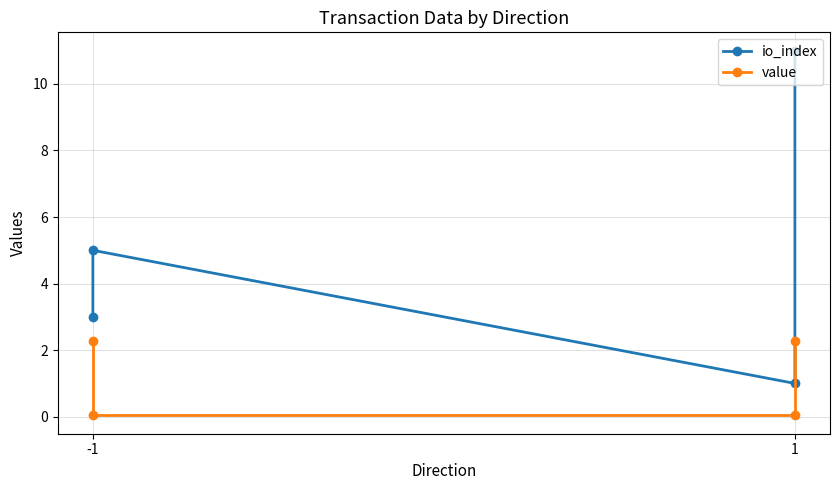

What are all the series names shown in the legend?

io_index, value